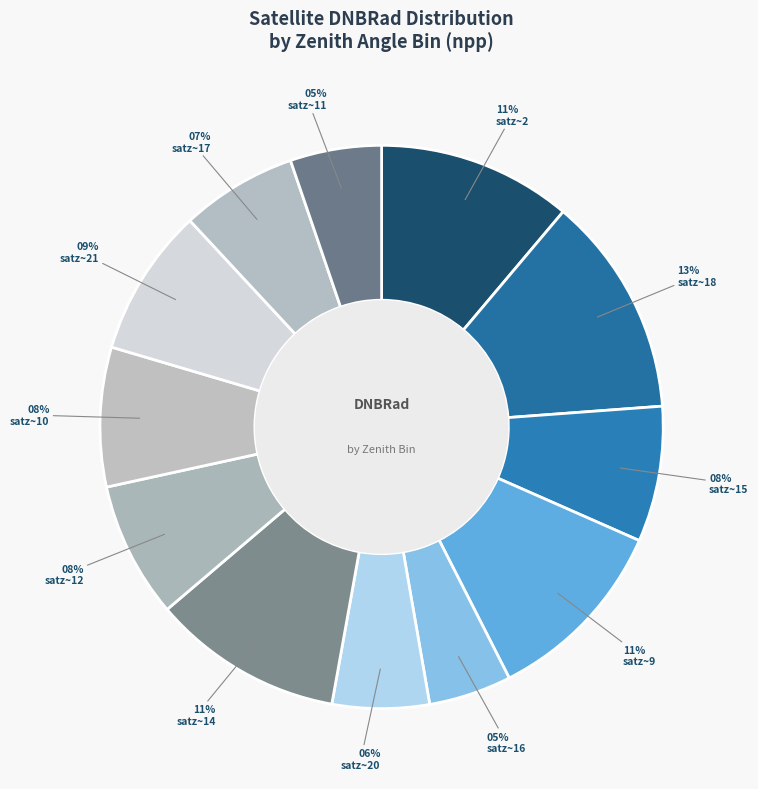

Count the number of slices in the pie.

12